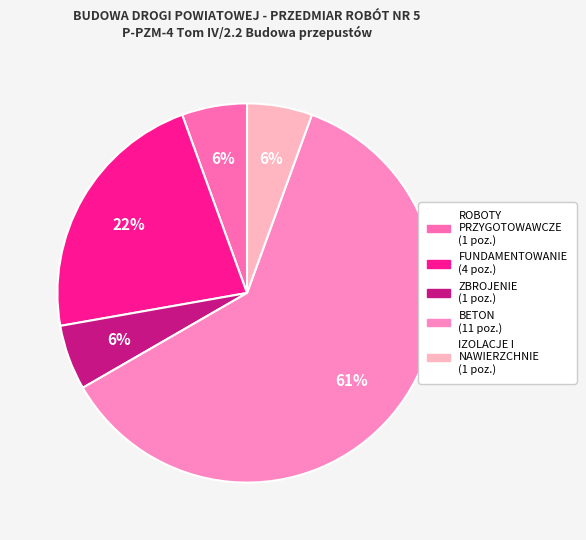

To the nearest percent, what portion does FUNDAMENTOWANIE represent?

22%